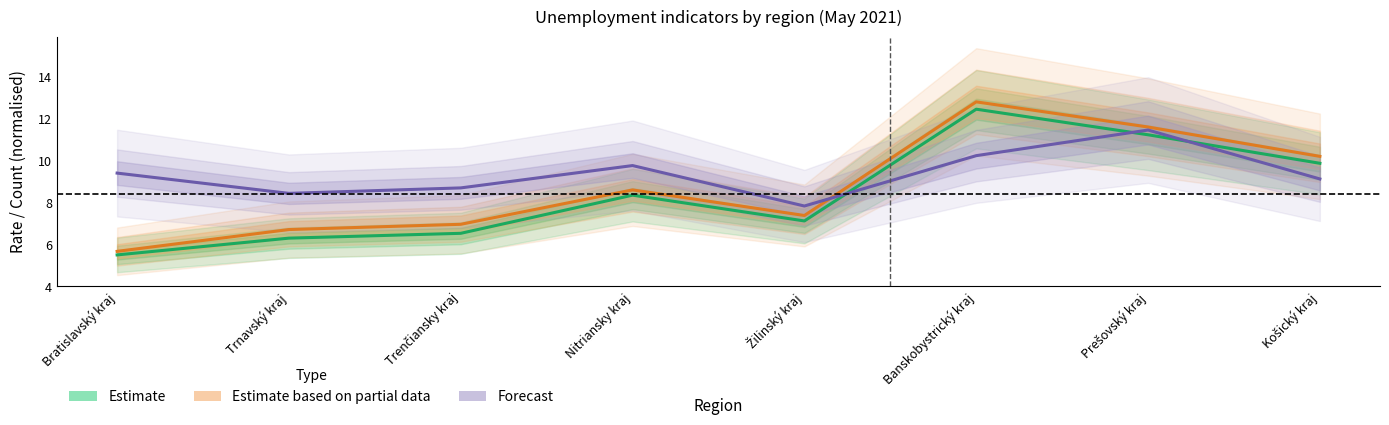

How many times do Estimate and Forecast cross each other?

3